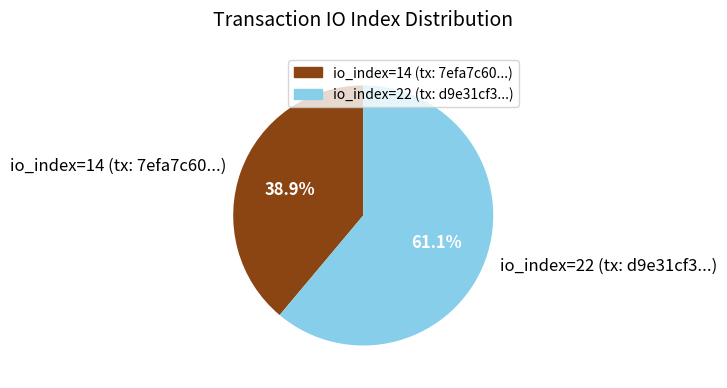

How much of the chart is everything except io_index=14 (tx: 7efa7c60...)?

61.1%